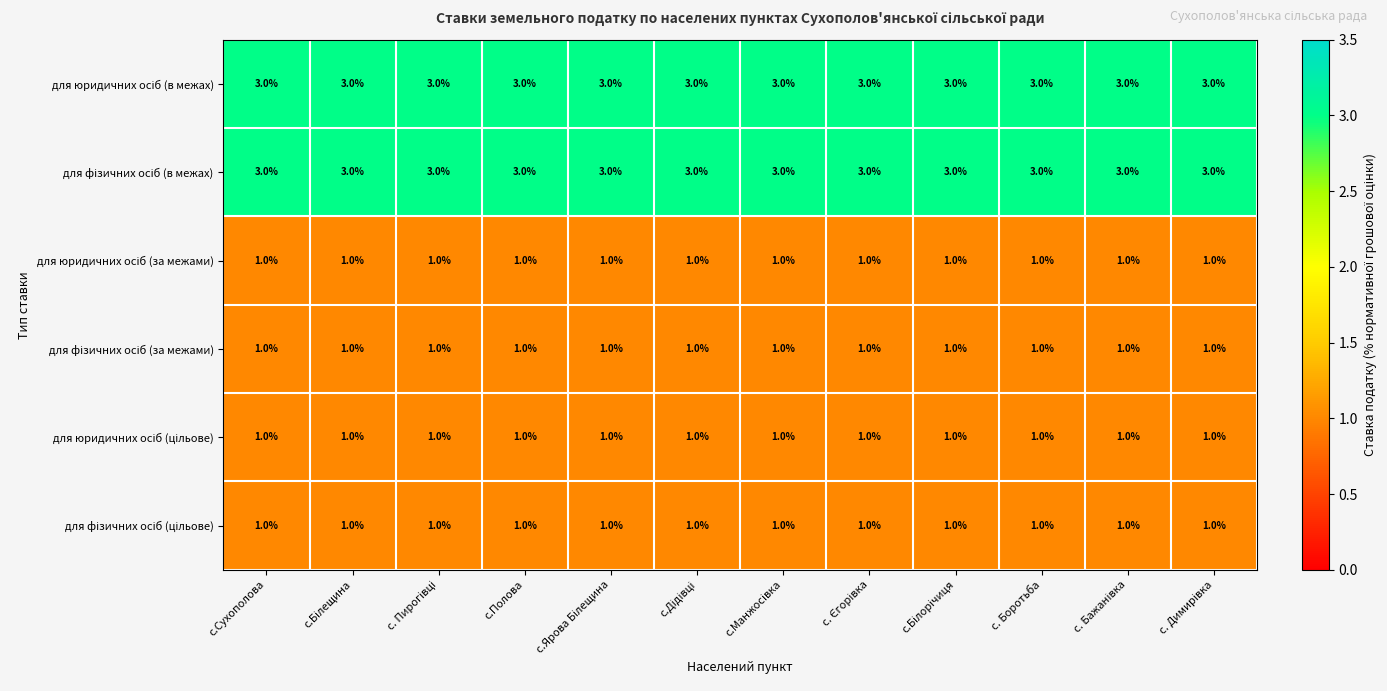

At how many categories does at least one series exceed 2?

12